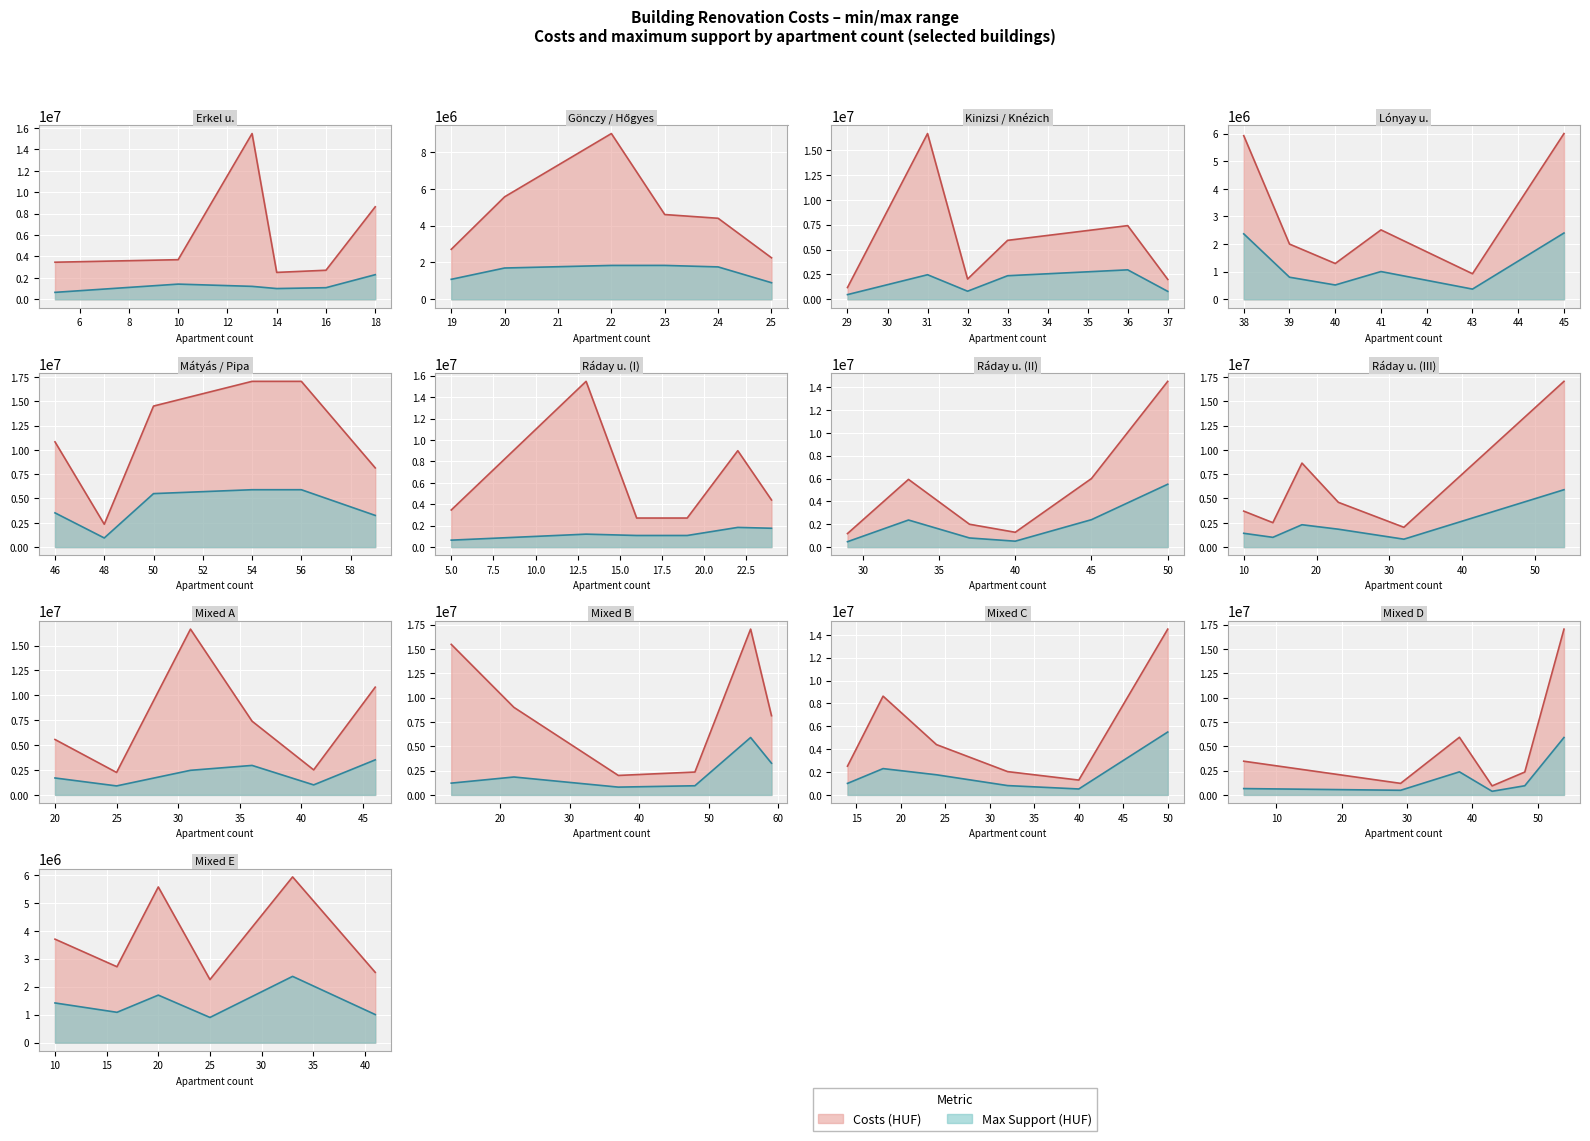

At which label is Max Support closest to 3135200?

59